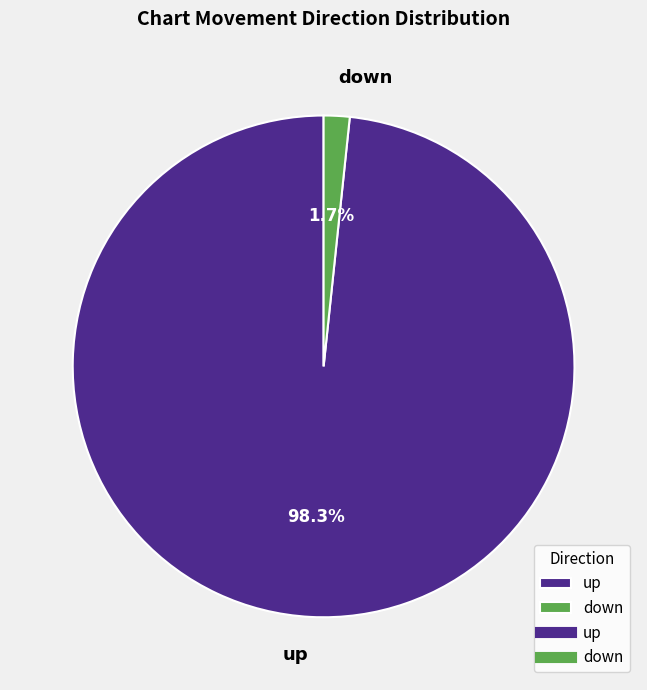

To the nearest percent, what portion does up represent?

98%